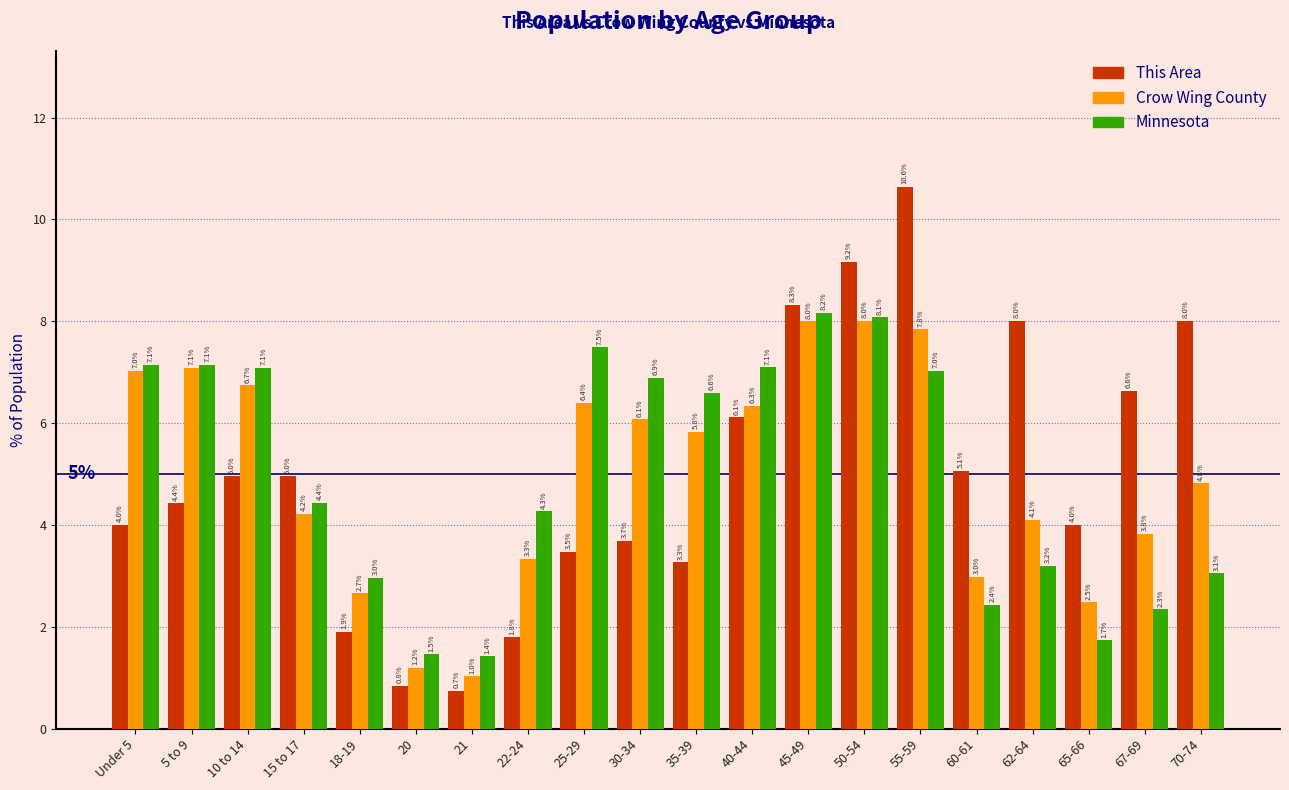

Reading left to right, list all the values displayed in this chart.

This Area: 4.0	4.4	5.0	5.0	1.9	0.8	0.7	1.8	3.5	3.7	3.3	6.1	8.3	9.2	10.6	5.1	8.0	4.0	6.6	8.0
Crow Wing County: 7.0	7.1	6.7	4.2	2.7	1.2	1.0	3.3	6.4	6.1	5.8	6.3	8.0	8.0	7.8	3.0	4.1	2.5	3.8	4.8
Minnesota: 7.1	7.1	7.1	4.4	3.0	1.5	1.4	4.3	7.5	6.9	6.6	7.1	8.2	8.1	7.0	2.4	3.2	1.7	2.3	3.1